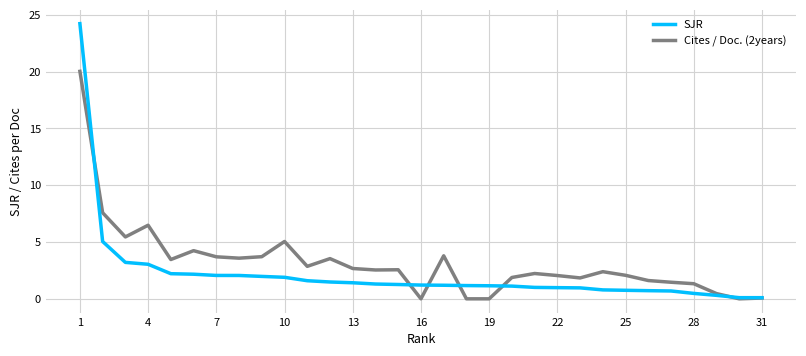

What is the average value of the Cites / Doc. (2years) series?

3.2